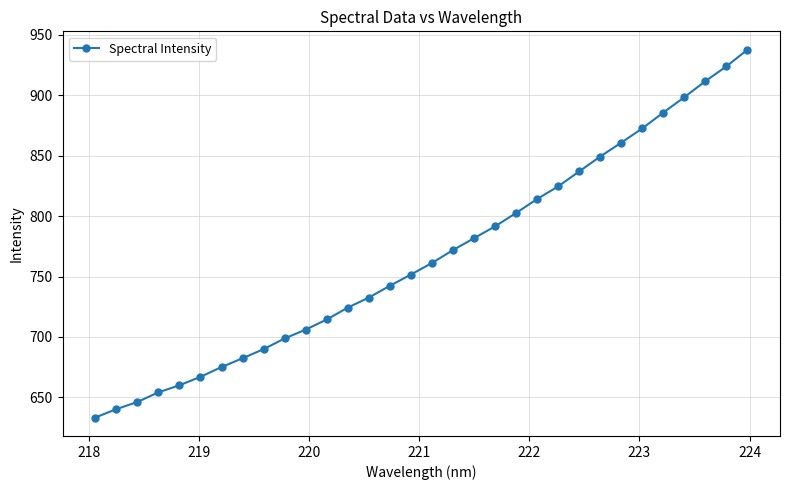

Count the number of categories in the chart.

32